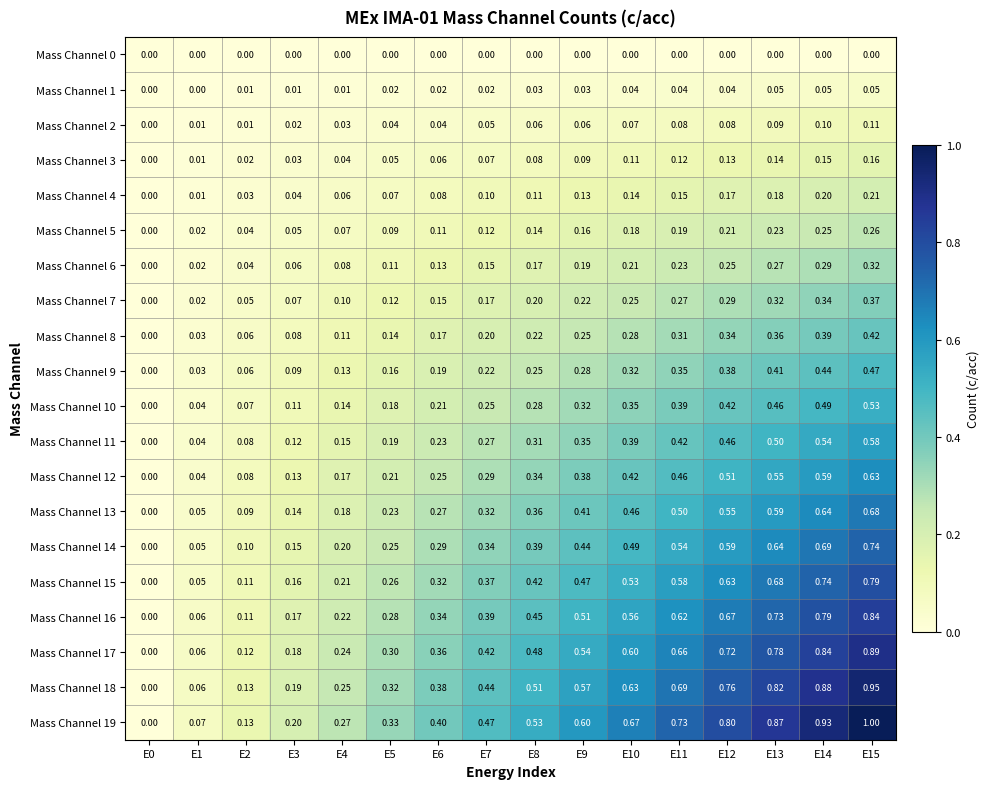

Count the number of data series in this chart.

20